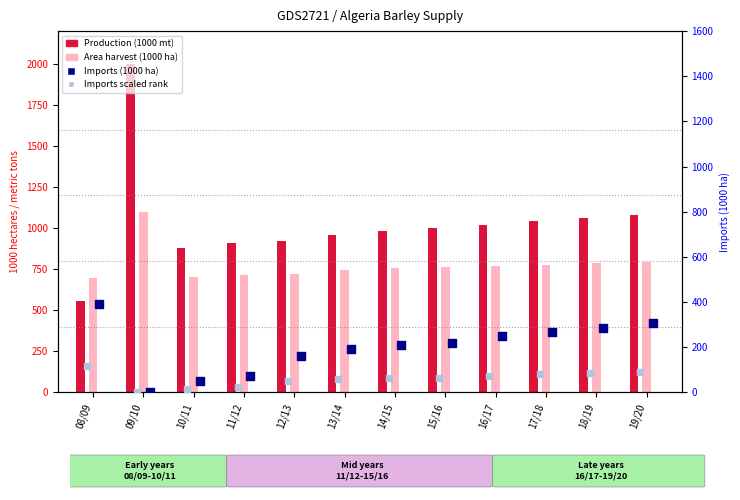

At which category is the sum across all series the highest?

09/10